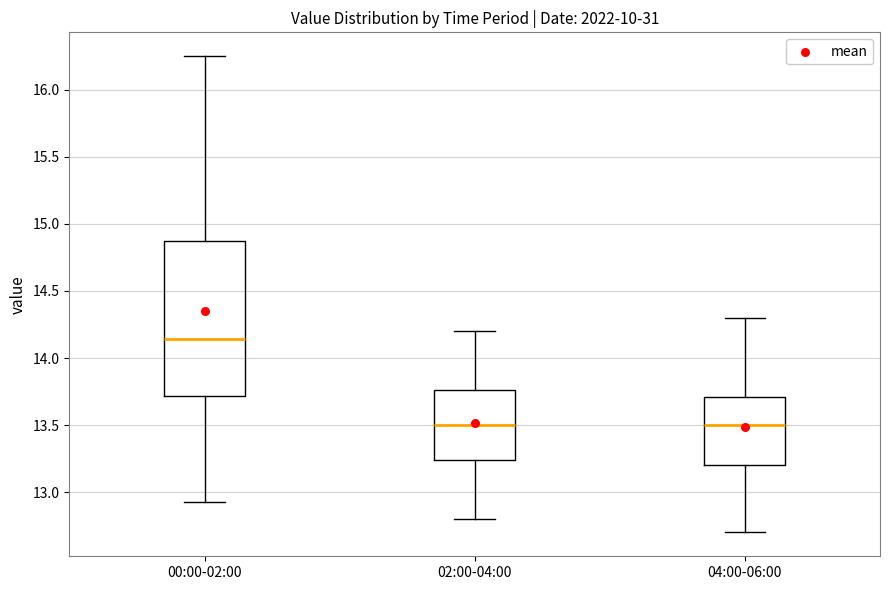

Where does the upper whisker of the box for 00:00-02:00 end on the y-axis? The values are not printed on the chart, so give them approximately, as read against the axis.

16.25